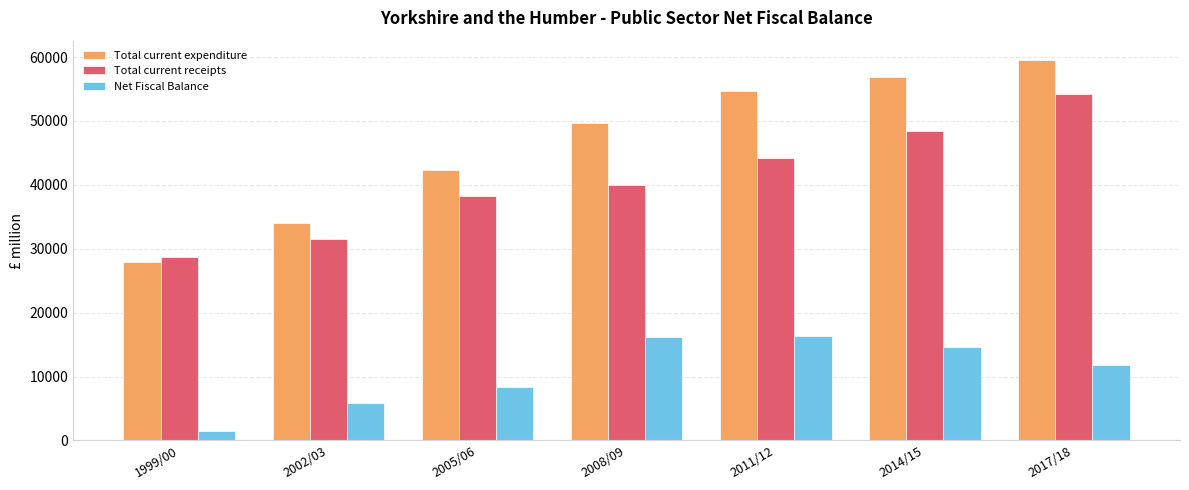

How many bars are there in total?

21